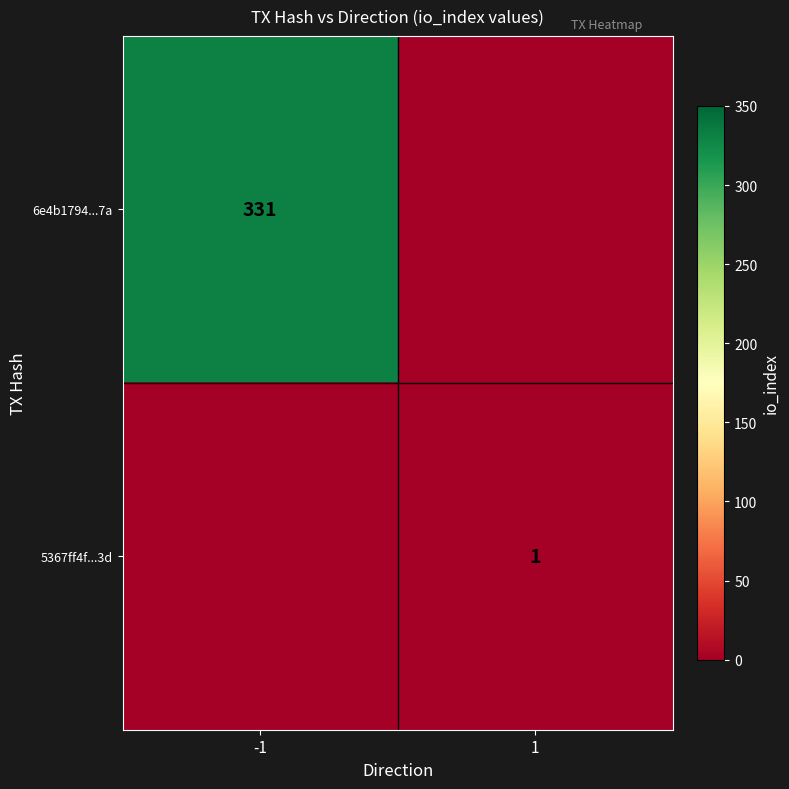

What is the greatest value displayed?

331